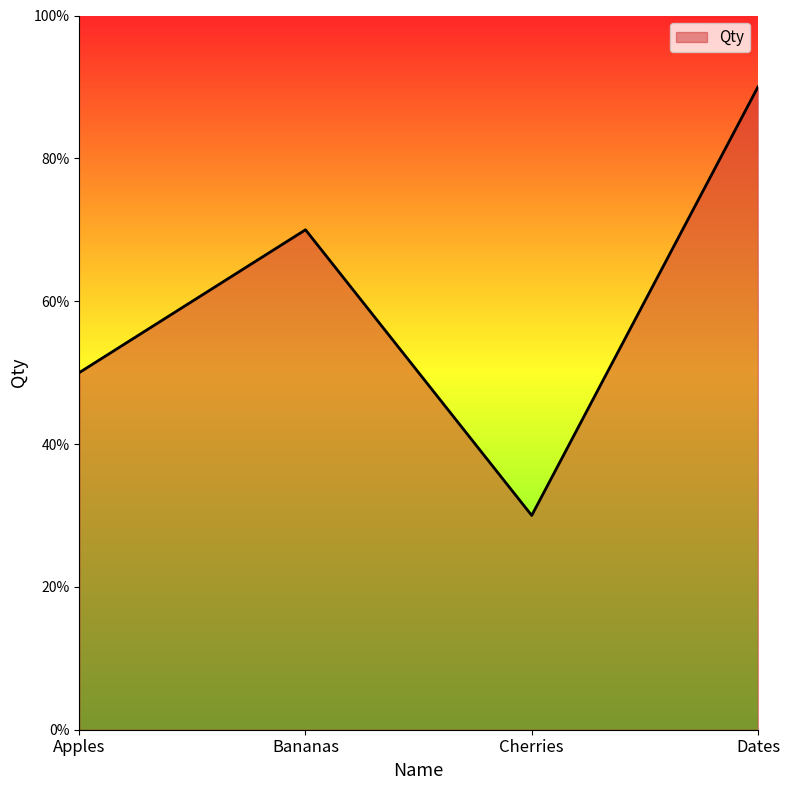

The value at Dates is 12. True or false?

False